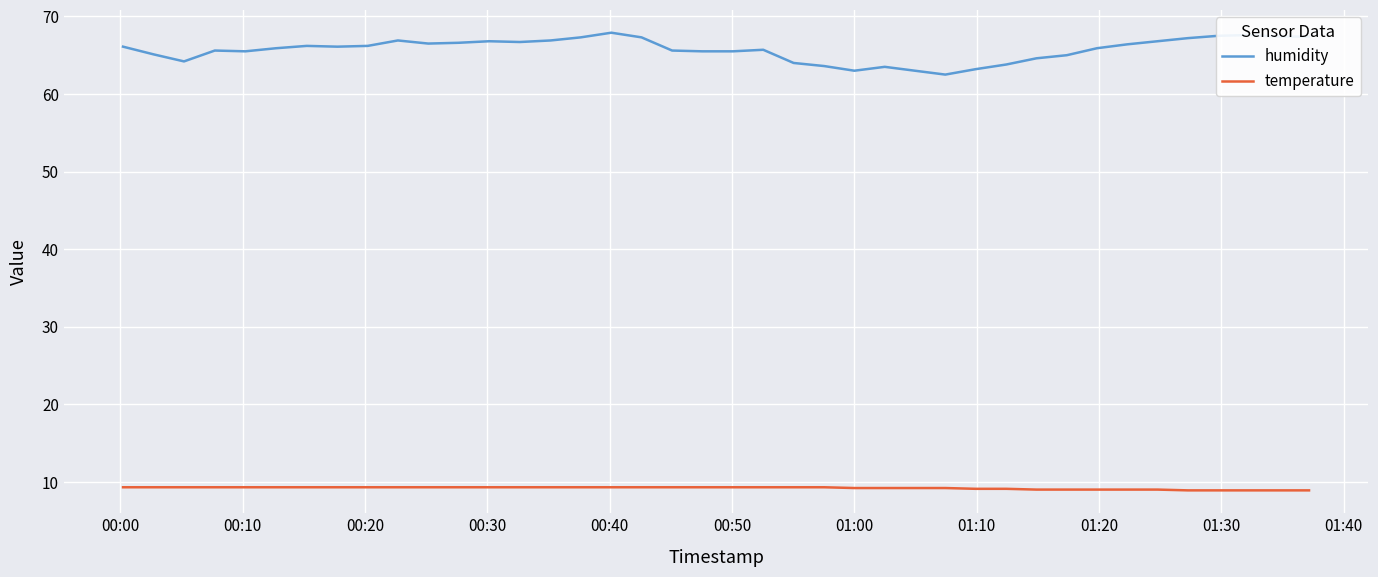

Which series has the widest spread of values?

humidity